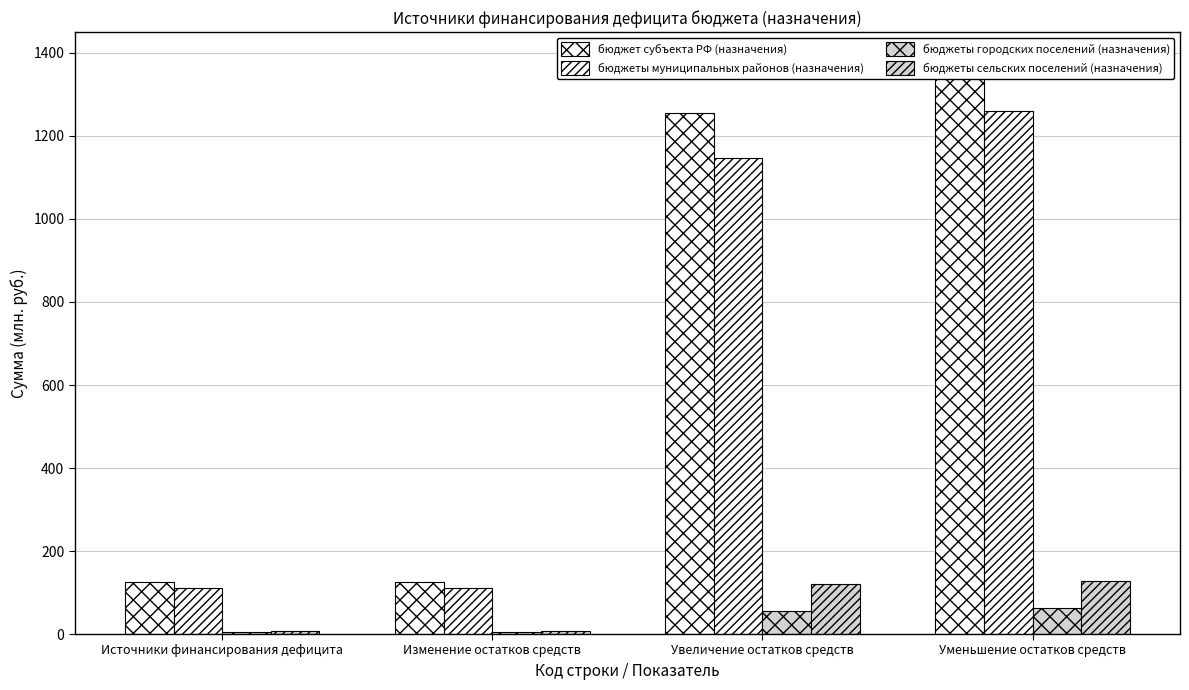

What is the maximum value shown in the chart?

1381.3